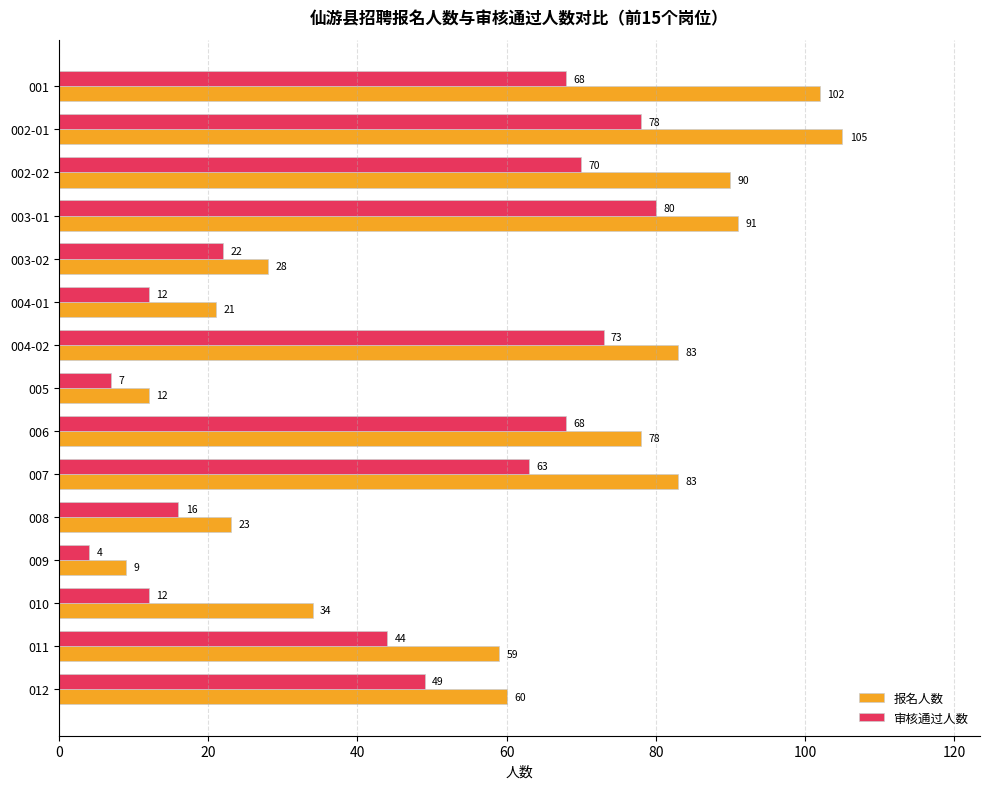

Which category has the highest value across all series?

002-01